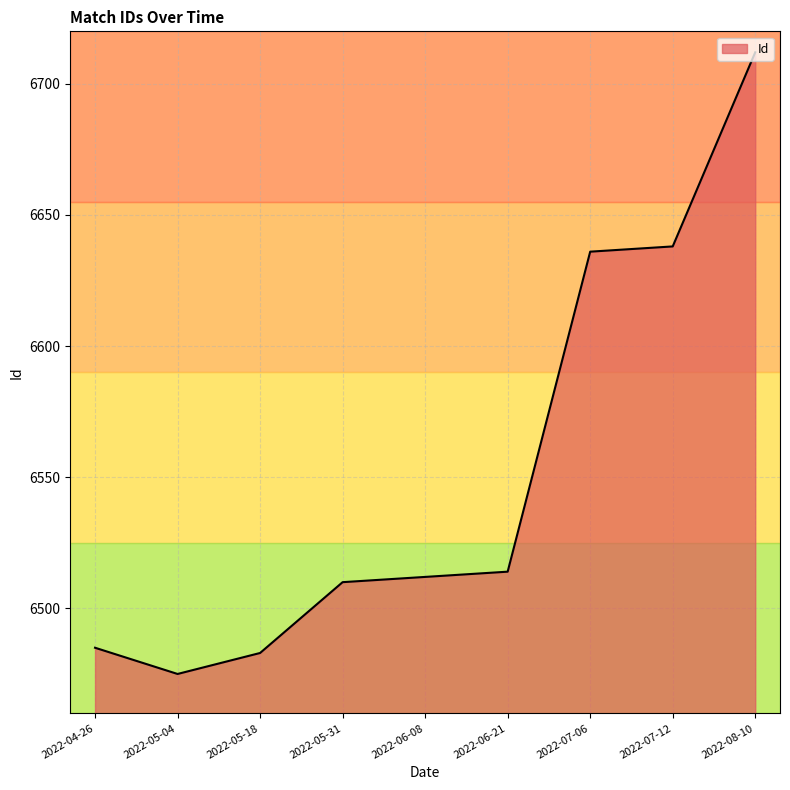

What is the approximate value at 2022-05-18, to the nearest 10?

6480